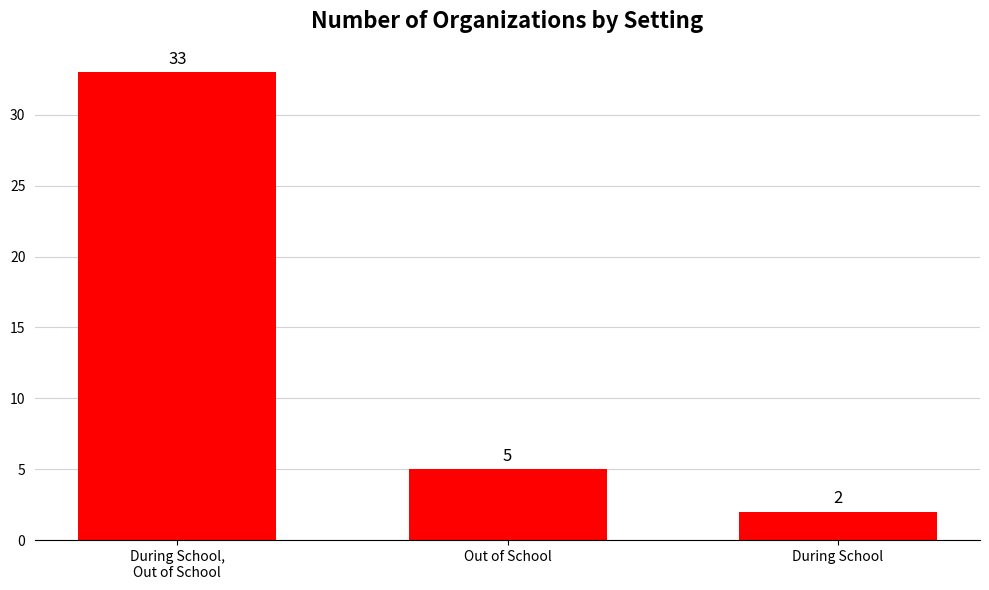

Rank the categories by value from lowest to highest.

During School, Out of School, During School,
Out of School